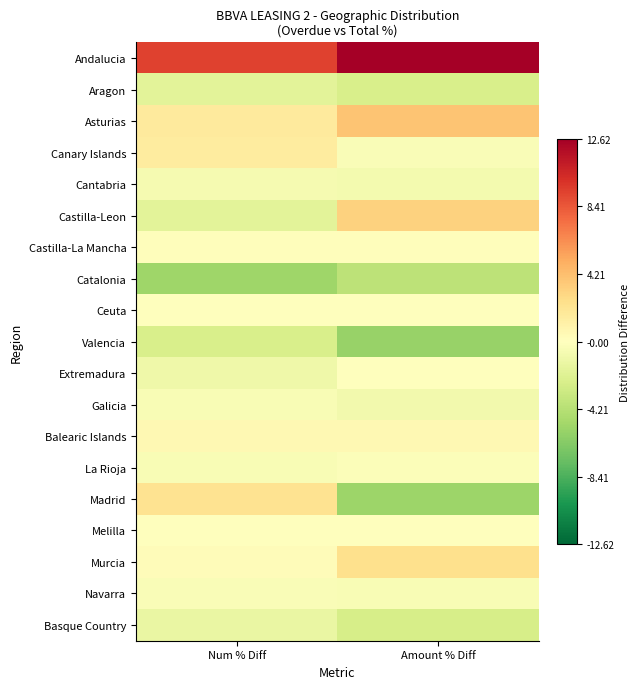

At which category is the sum across all series the highest?

Amount % Diff